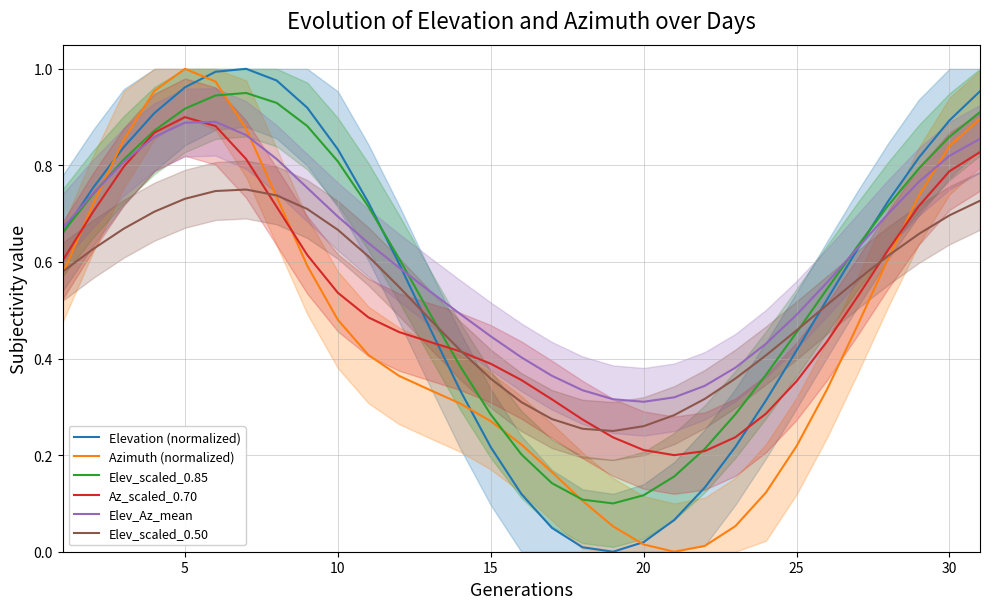

Which series ends up on top after the final intersection of Az_scaled_0.70 and Elevation (normalized)?

Elevation (normalized)